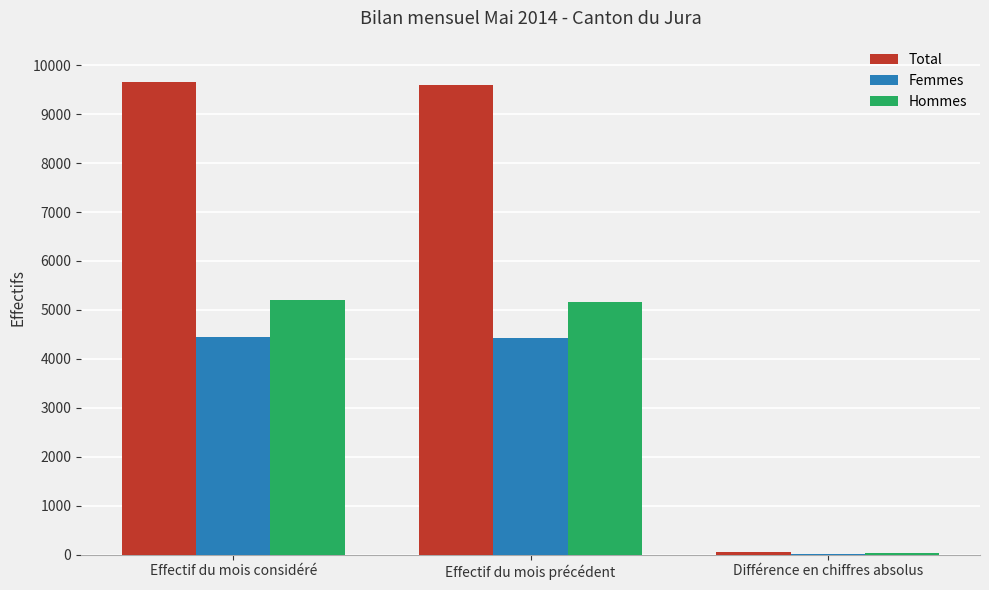

What is the maximum value shown in the chart?

9649